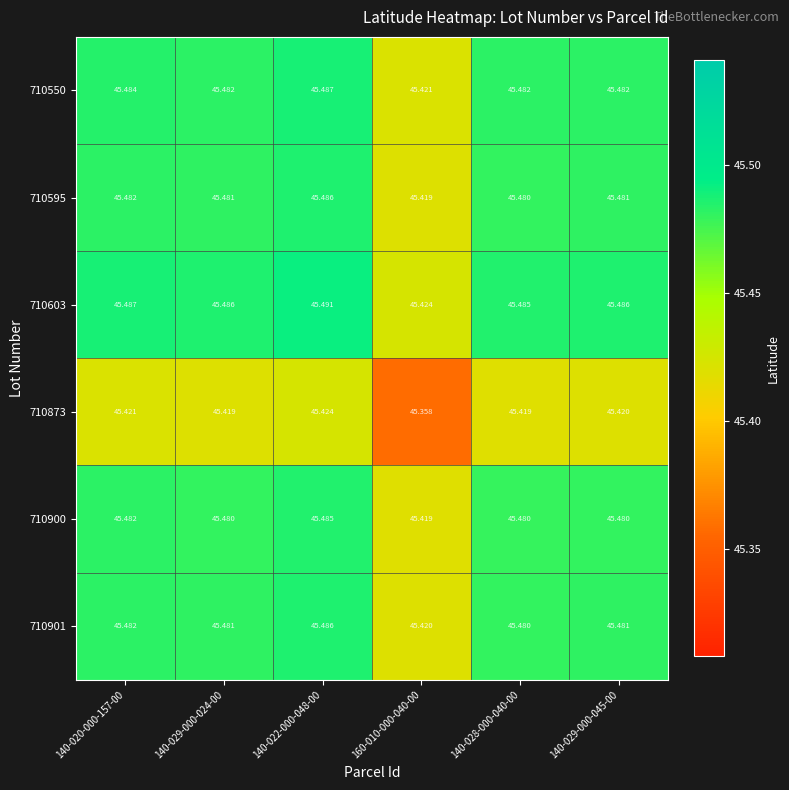

Rank the series by their maximum value, from highest to lowest.

710603, 710550, 710901, 710595, 710900, 710873